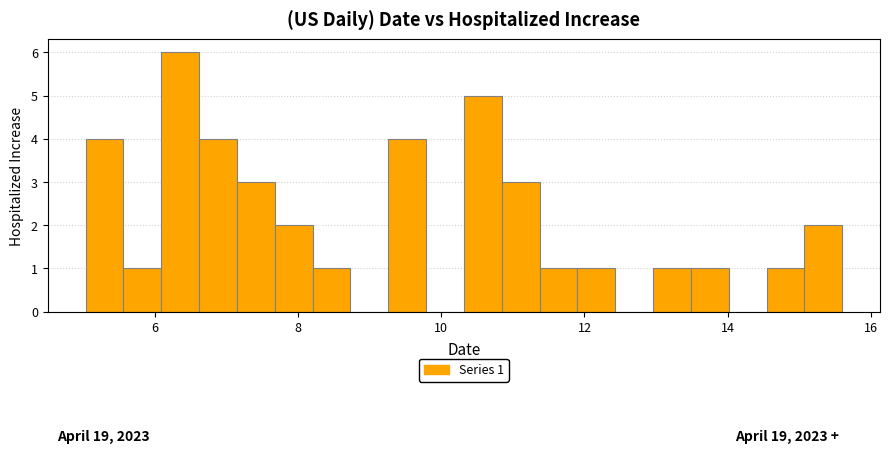

Around what value on the x-axis is the tallest bar? Give the approximate position of its centre, as read against the axis.

6.4